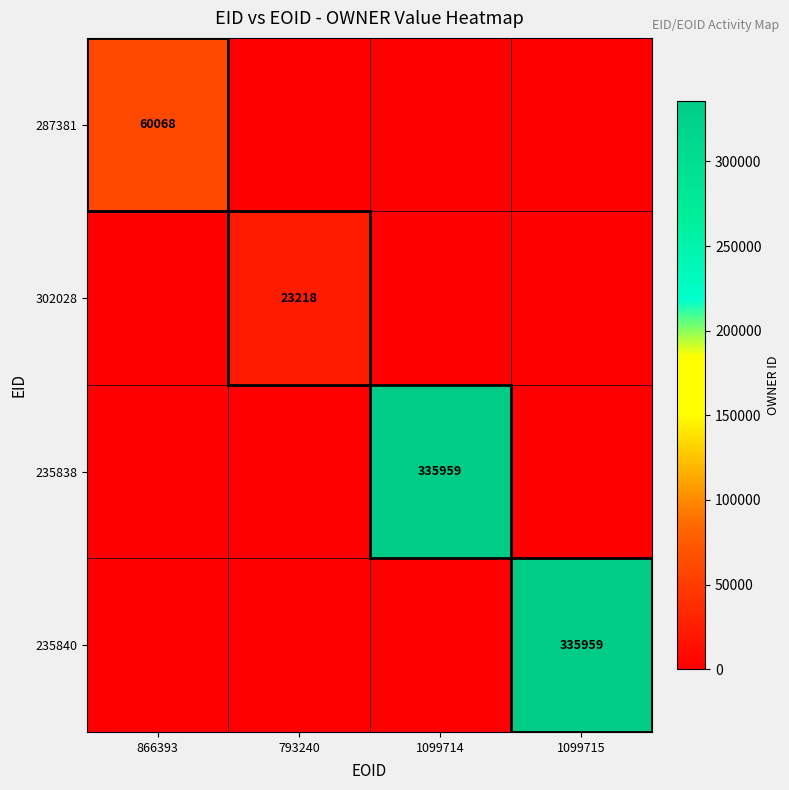

True or false: 235840 has a value of 567640 at 1099715.

False